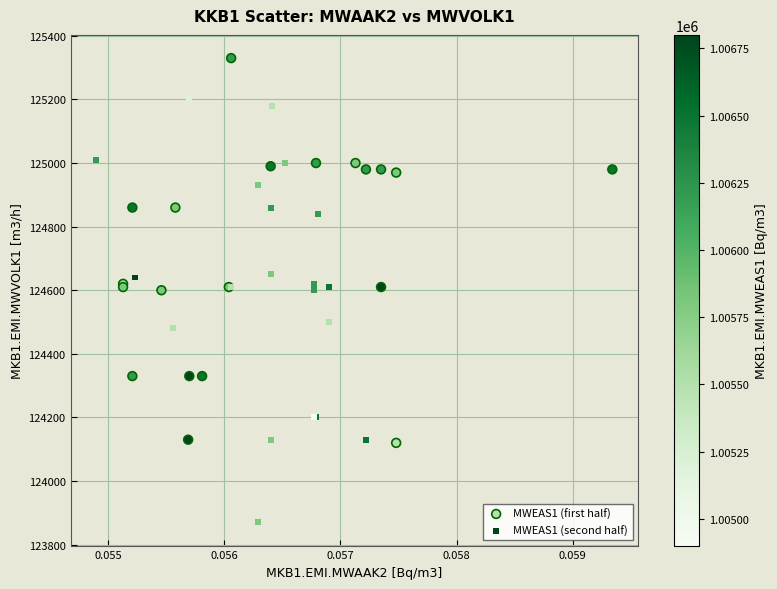

What are all the series names shown in the legend?

MWEAS1 (first half), MWEAS1 (second half)